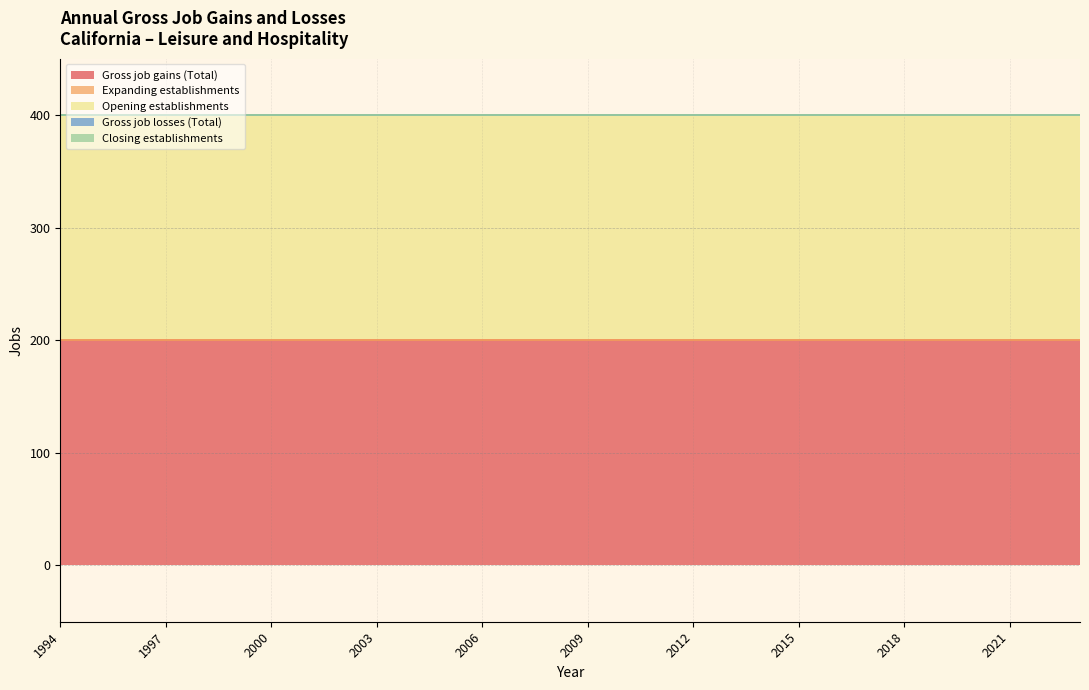

At which label is Expanding establishments closest to 0?

1994